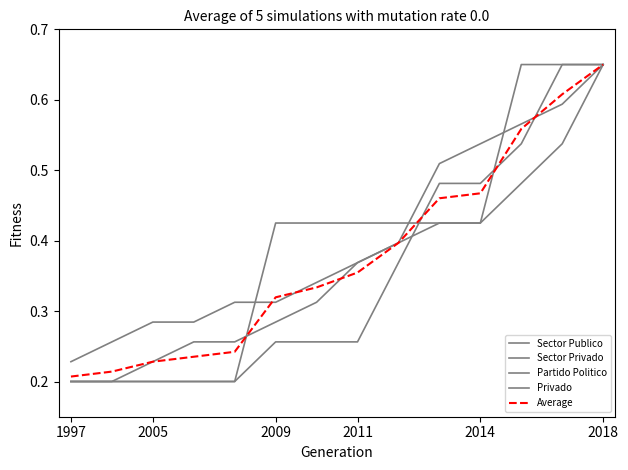

Is this an area chart (filled region under the line)?

No